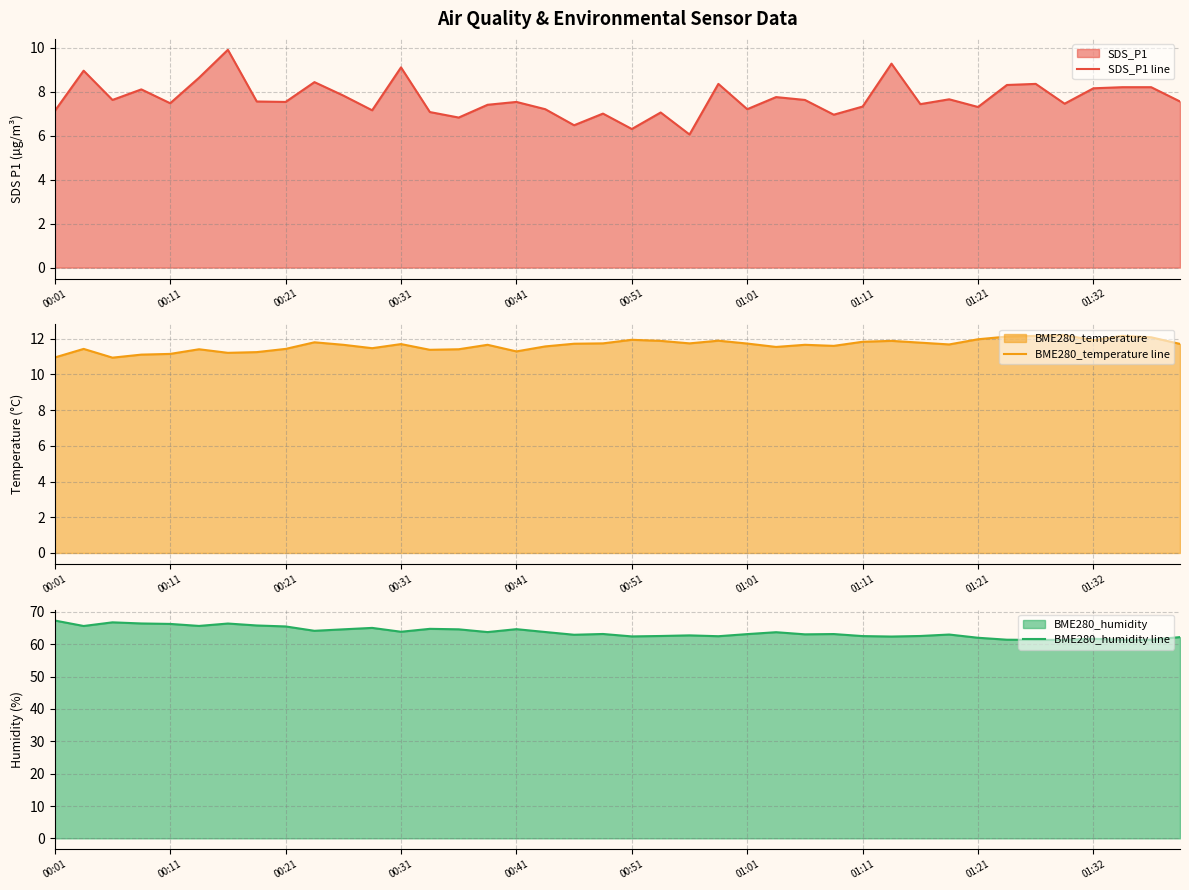

What are all the series names shown in the legend?

SDS_P1 line, BME280_temperature line, BME280_humidity line